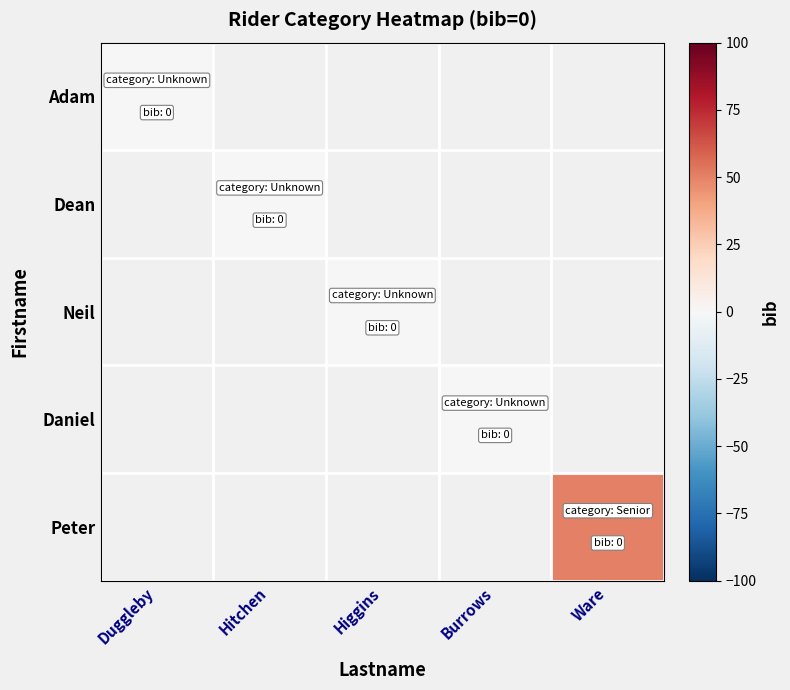

Between Duggleby and Burrows, which is larger?

Burrows